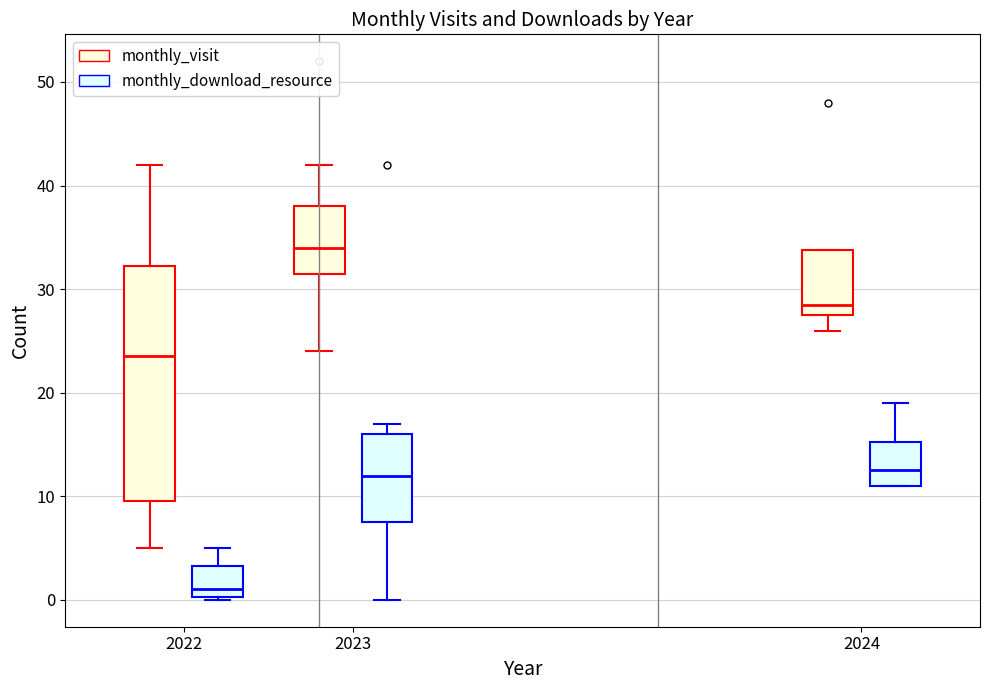

Reading left to right, transcribe this box plot: for each box, give where its median line is, the range the box spans, and where its two whiskers end, as read against the y-axis. The values are not printed on the chart, so give them approximately, as read against the axis.

2022 (monthly_visit): median 24, box 10 to 32, whiskers 5 to 42
2022 (monthly_download_resource): median 1, box 0 to 3, whiskers 0 to 5
2023 (monthly_visit): median 34, box 32 to 38, whiskers 24 to 42
2023 (monthly_download_resource): median 12, box 8 to 16, whiskers 0 to 17
2024 (monthly_visit): median 29, box 28 to 34, whiskers 26 to 34
2024 (monthly_download_resource): median 13, box 11 to 15, whiskers 11 to 19